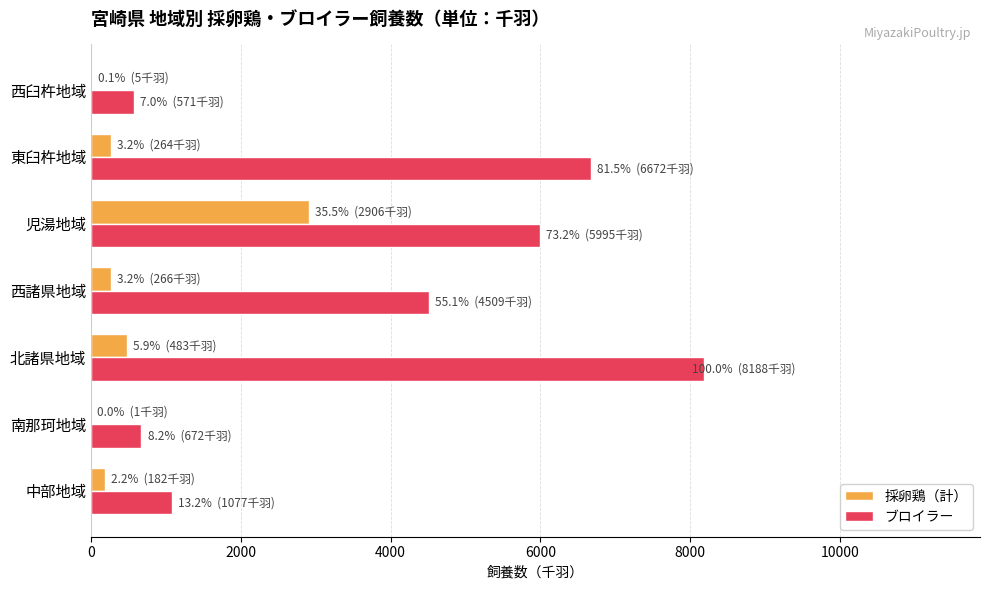

True or false: ブロイラー has a value of 8188 at 北諸県地域.

True